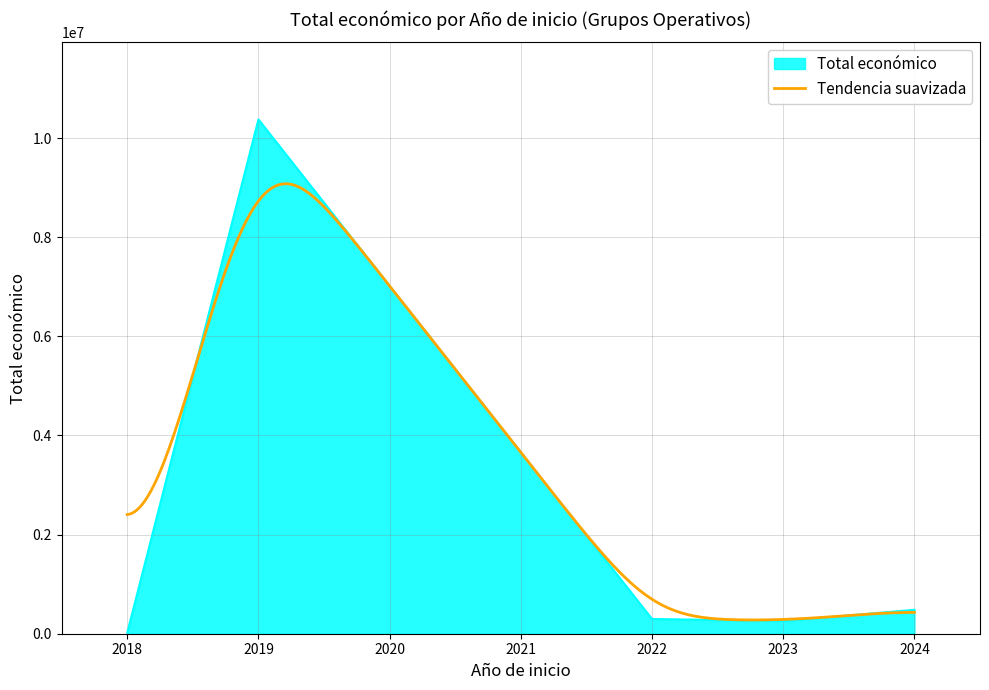

The value of Total económico at 2023 is 255921. True or false?

True